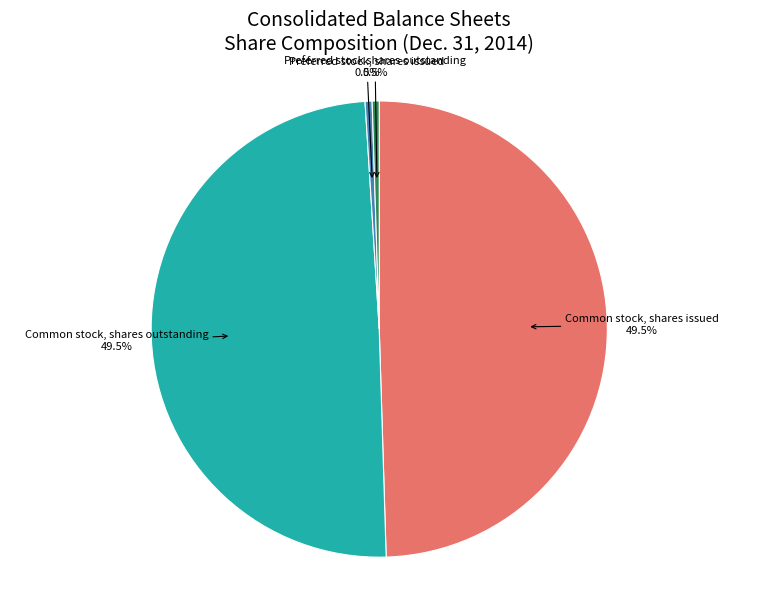

To the nearest percent, what is the average slice percentage?

25%